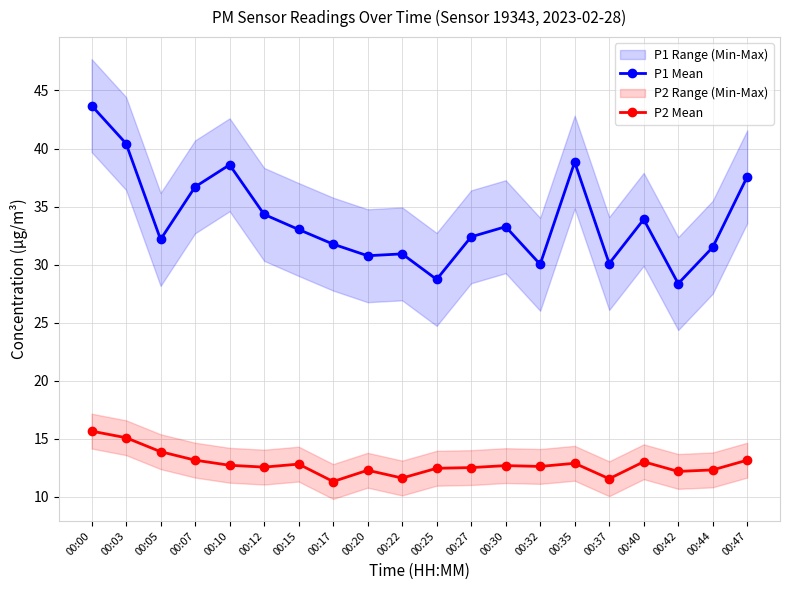

How many data points in P1 Mean are less than 33?

10